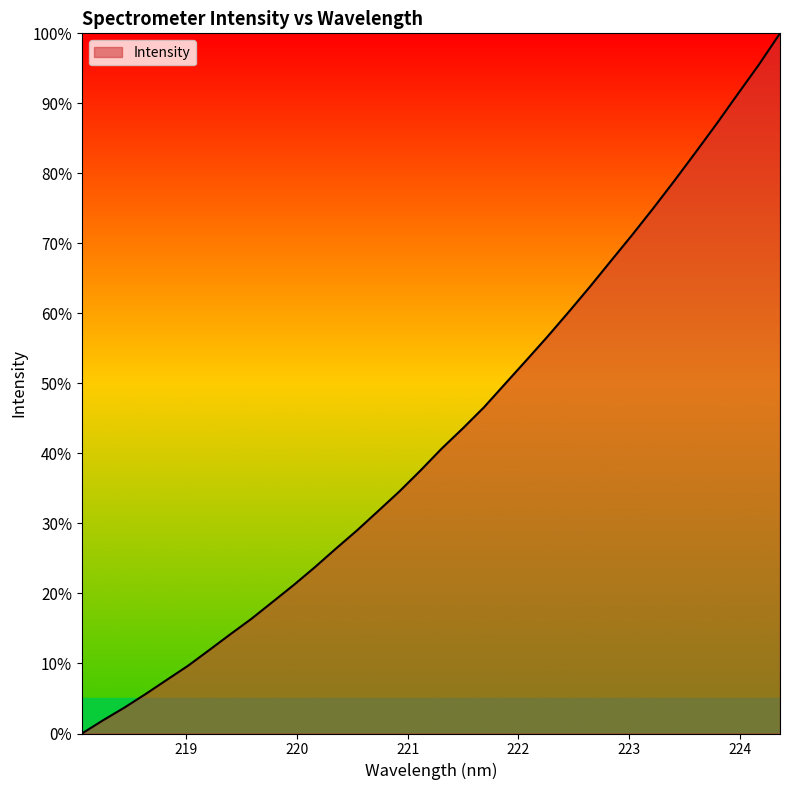

Reading left to right, what are all the values shown in this chart?

0.0	1.9	3.7	5.6	7.6	9.7	11.9	14.2	16.4	18.8	21.2	23.7	26.4	29.0	31.8	34.6	37.6	40.7	43.6	46.6	50.0	53.3	56.7	60.2	63.8	67.5	71.2	75.0	78.9	83.0	87.1	91.3	95.5	100.0